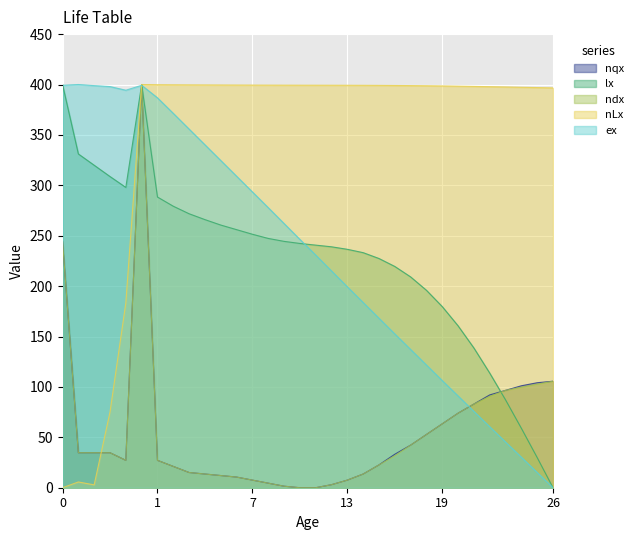

How many values in the ex series exceed 246?

16